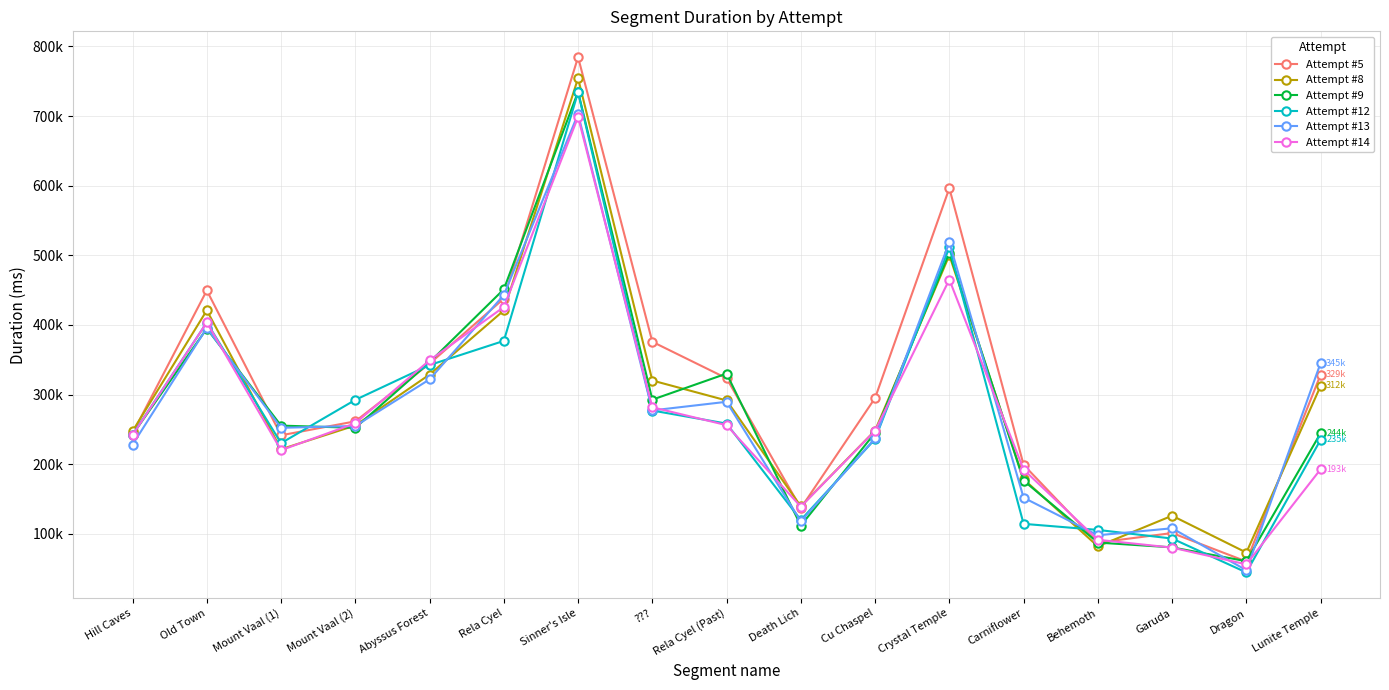

Which series changed the most between Sinner's Isle and Carniflower?

Attempt #12